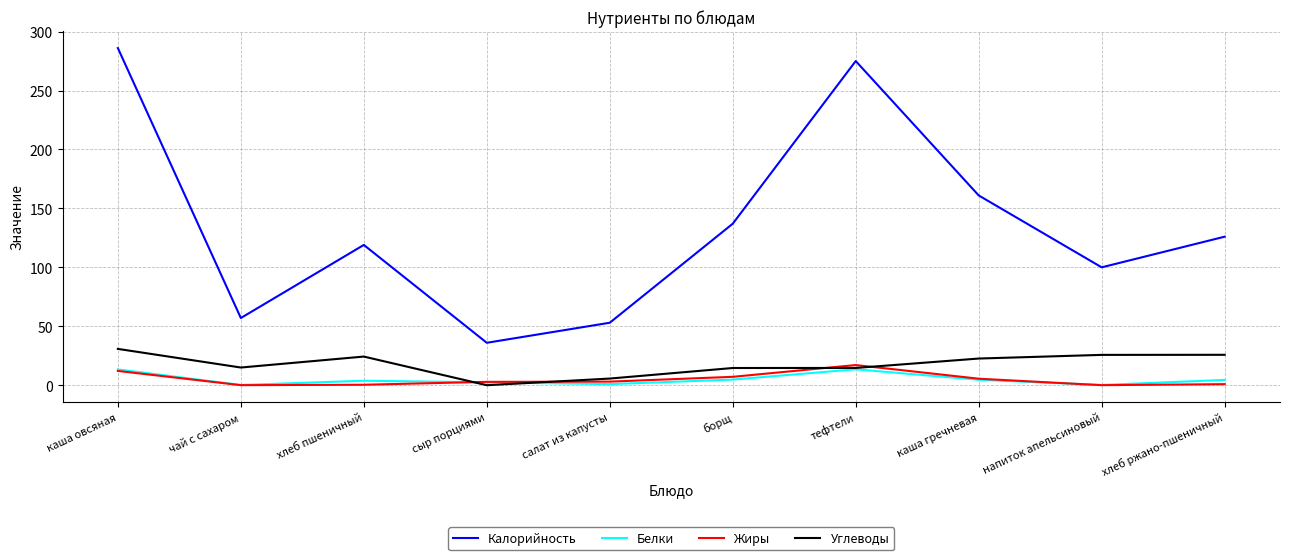

Is it true that Белки equals 13.5 at тефтели?

True